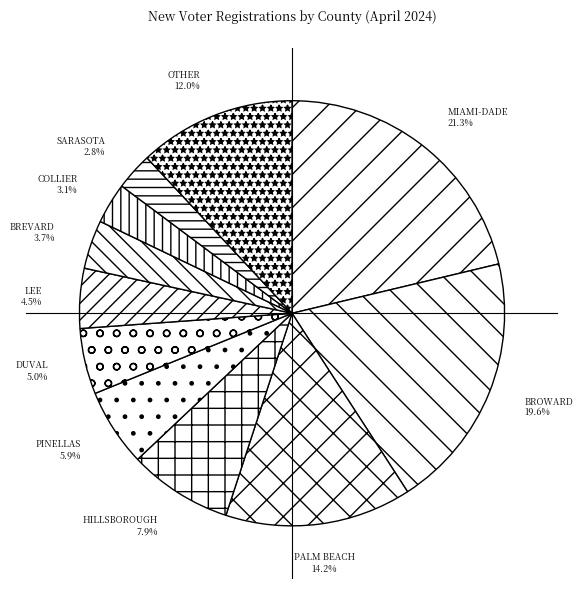

True or false: PALM BEACH accounts for 6% of the total.

False